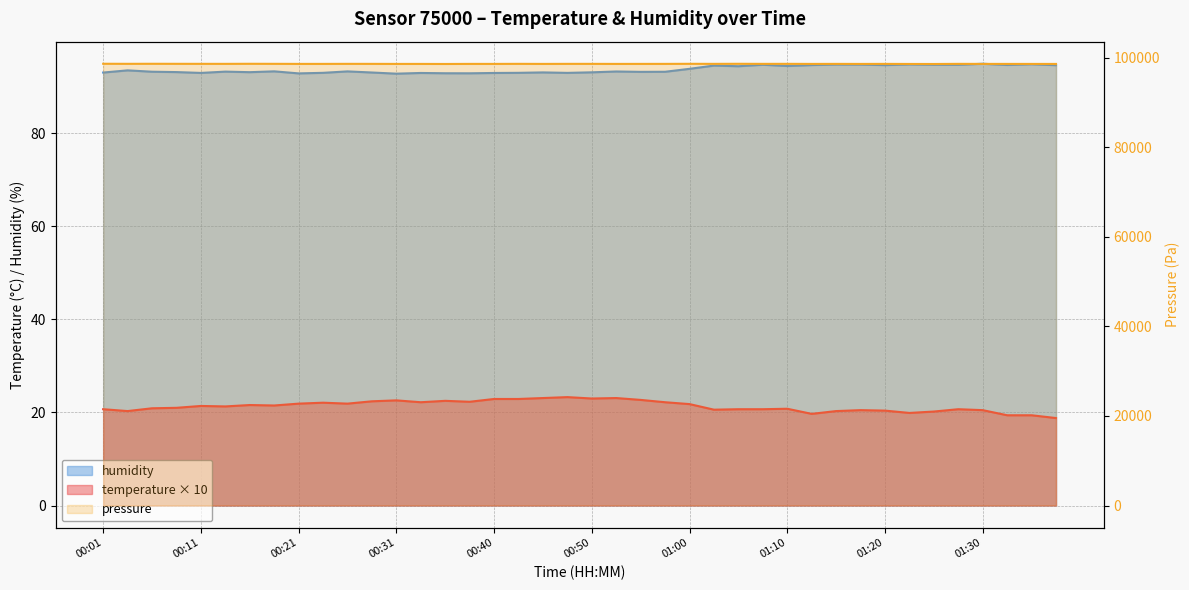

Which label corresponds to the largest value in the chart?

01:30